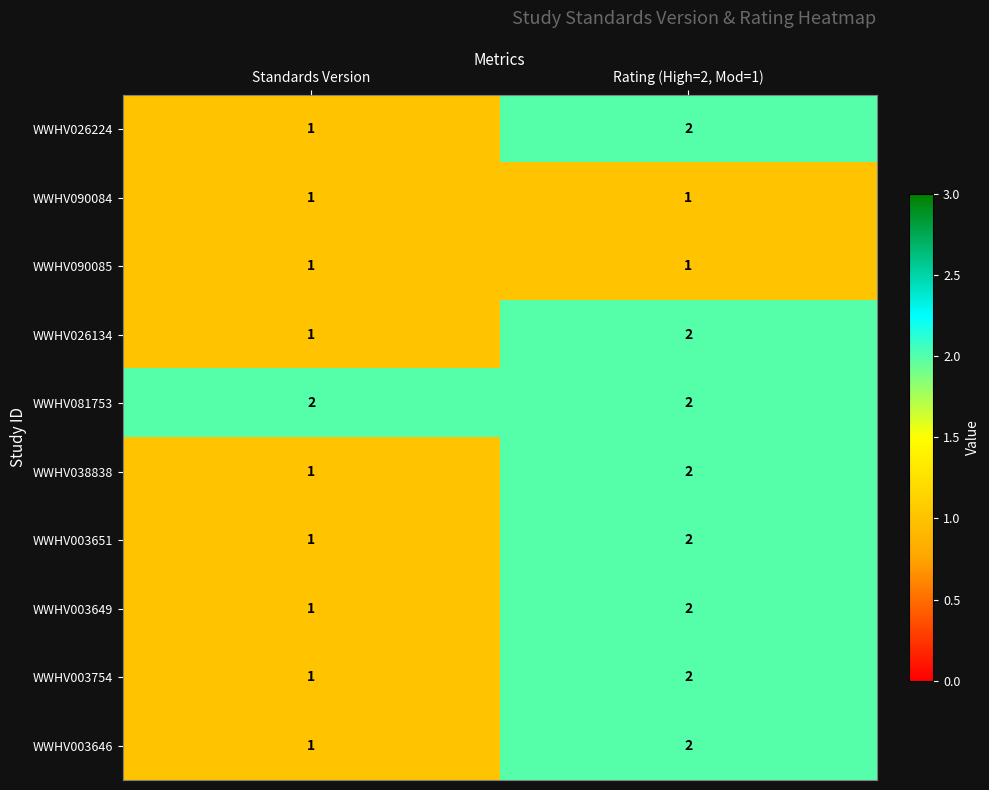

True or false: WWHV090084 has a value of 0 at Standards Version.

False